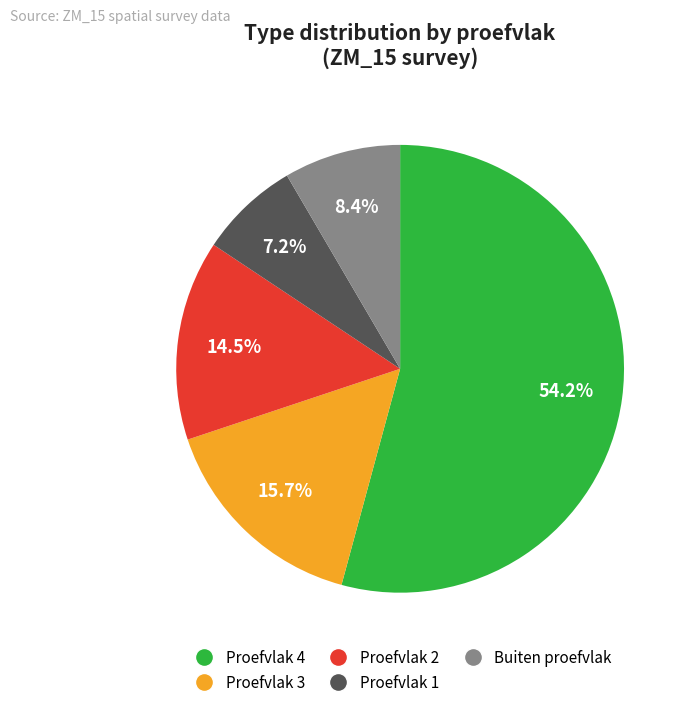

How many segments does this pie chart have?

5